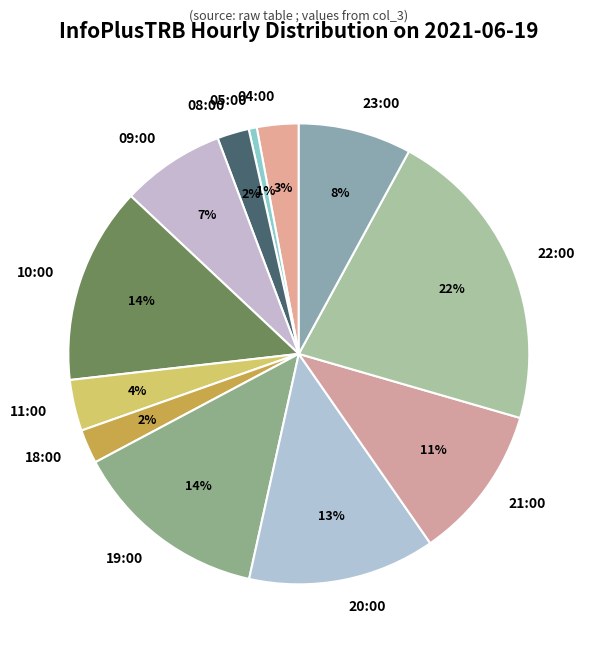

Does 21:00 account for over 50% of the chart?

No